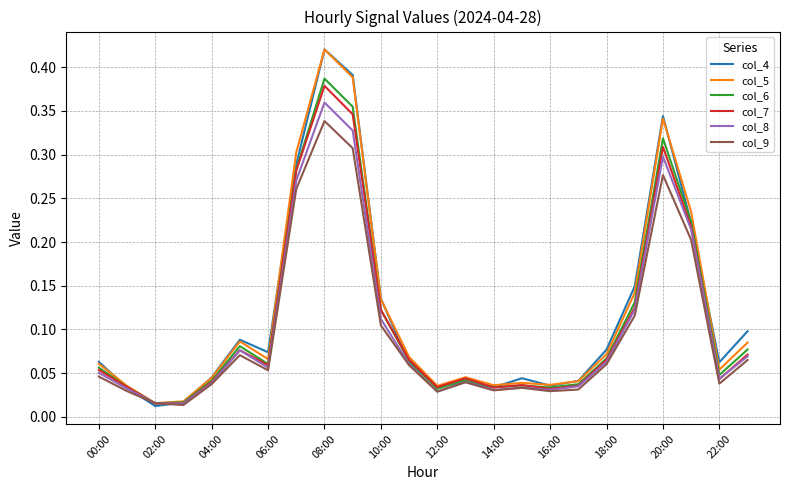

Which series has the widest spread of values?

col_4